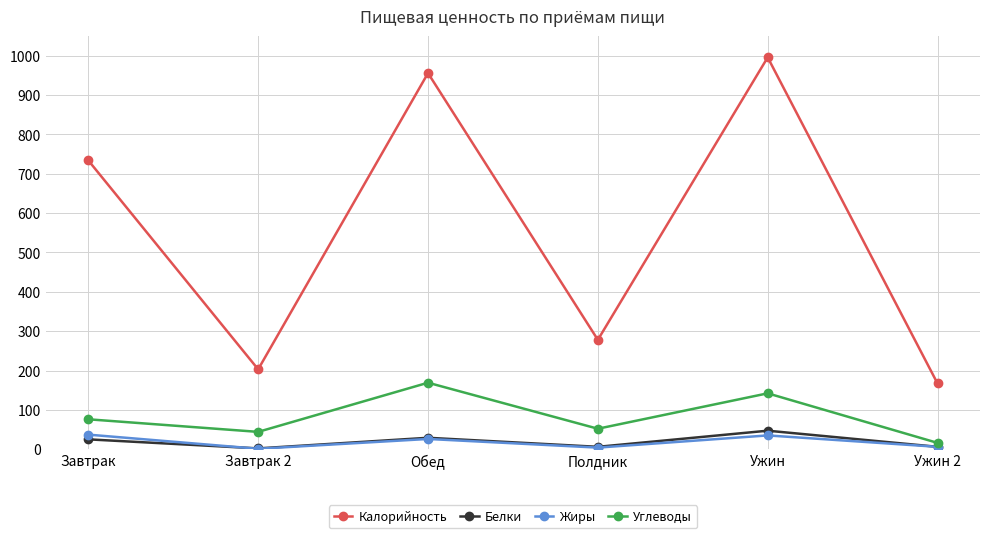

What position from the left is Обед?

3